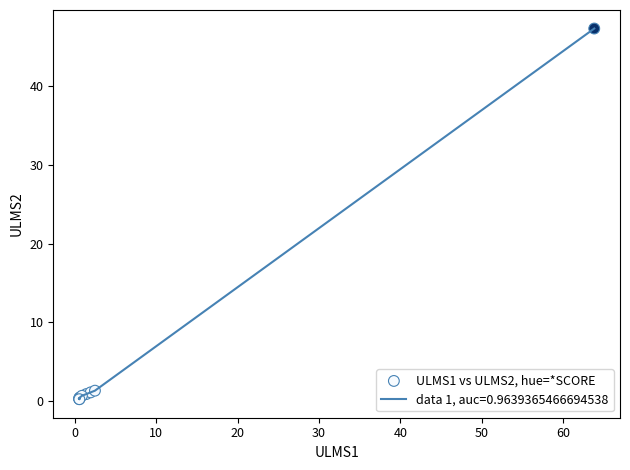

What is the greatest value displayed?

47.4